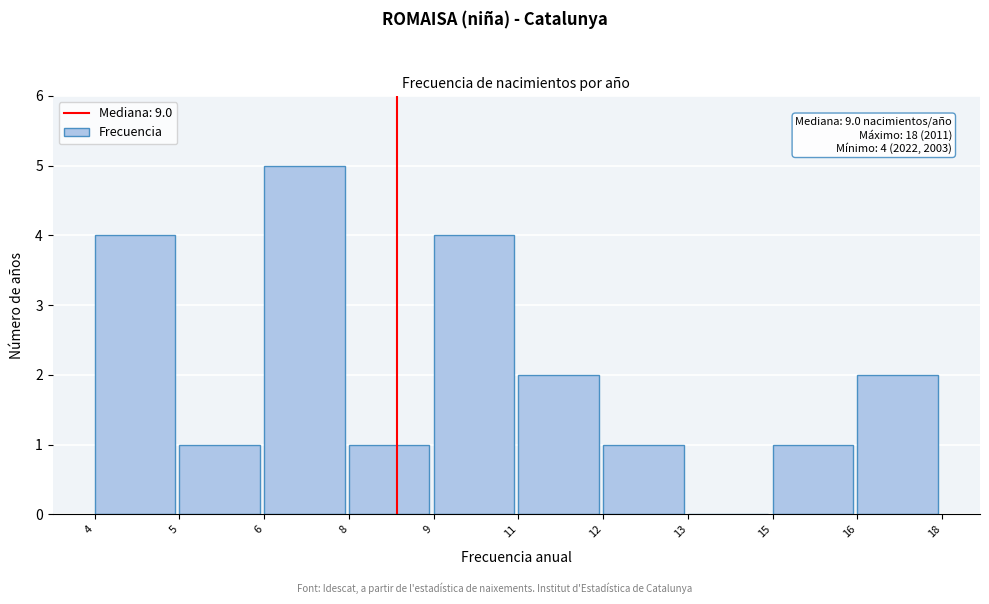

Reading left to right, transcribe all the data shown in this chart.

4=4	5=1	6=5	8=1	9=4	11=2	12=1	13=0	15=1	16=2